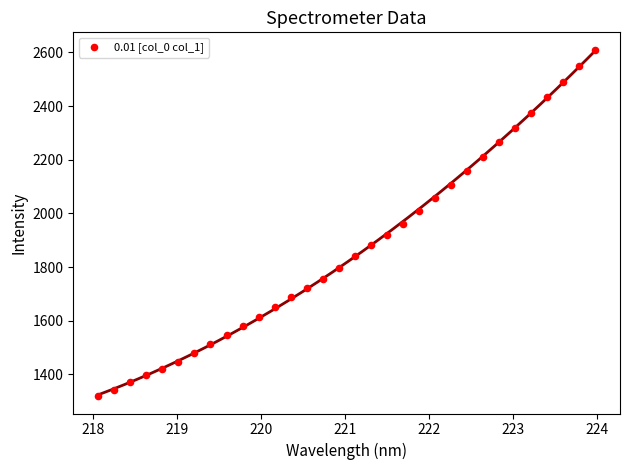

What is the range of X values (max minus min)?

5.9